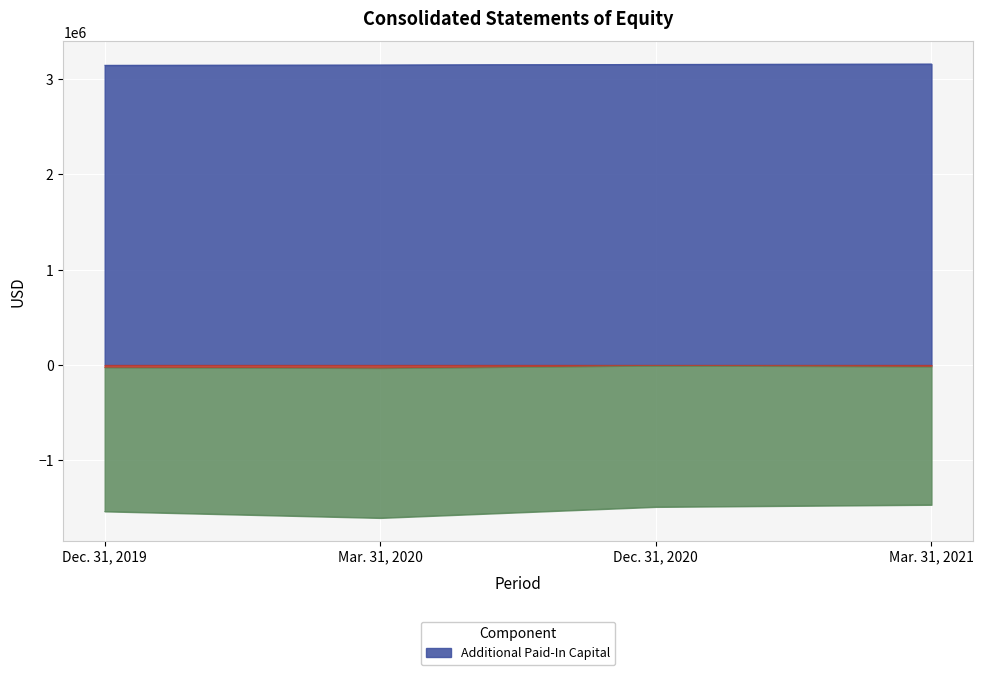

Does the chart display data point markers on the line(s)?

No